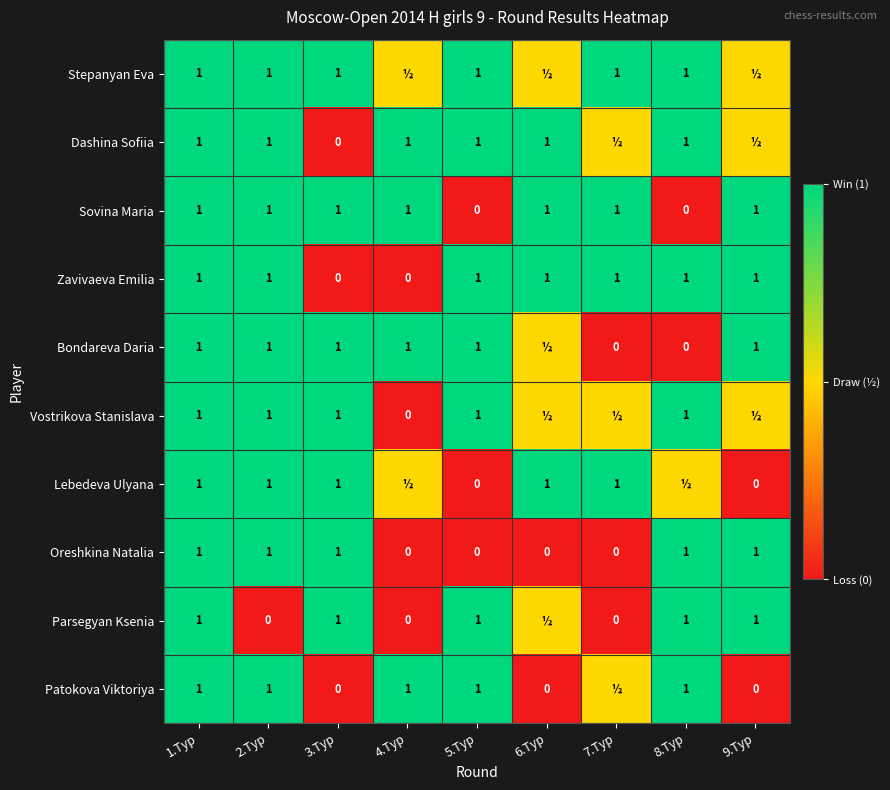

What is the sum of all Zavivaeva Emilia values?

7.0